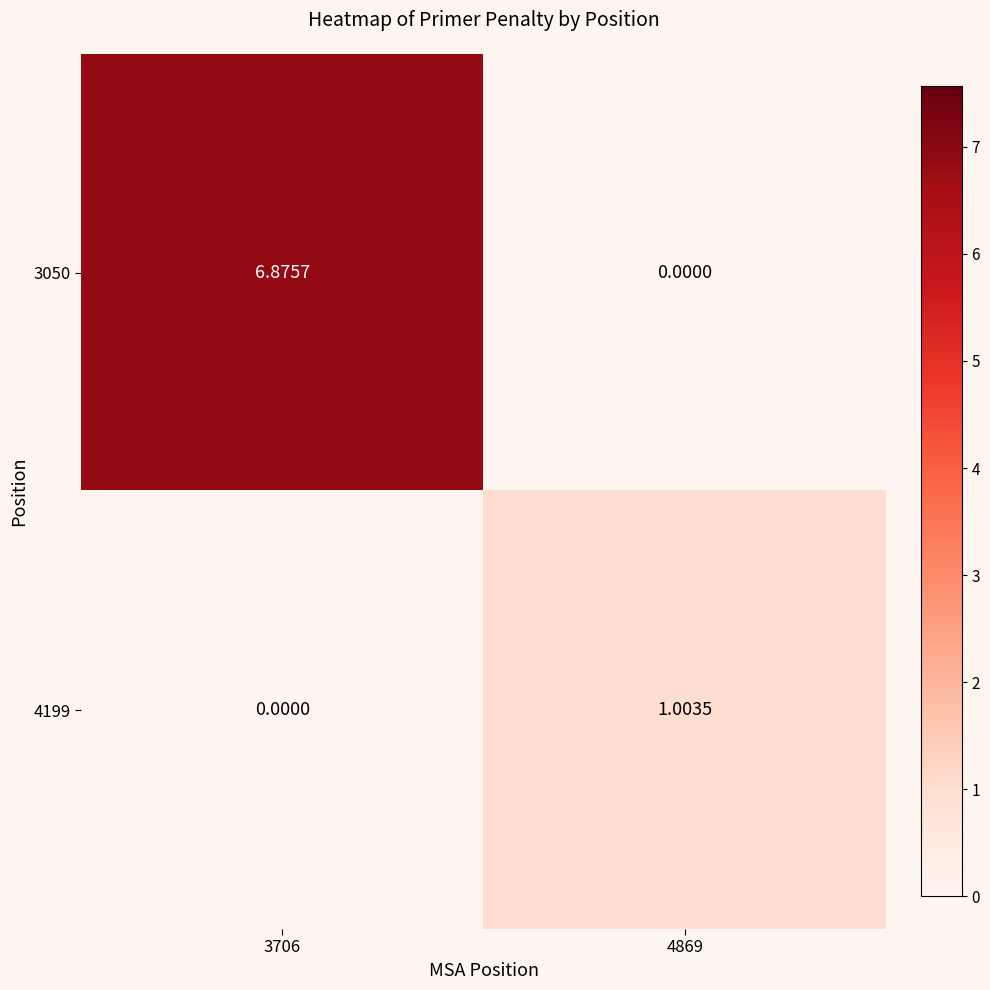

How many series are shown in this chart?

2